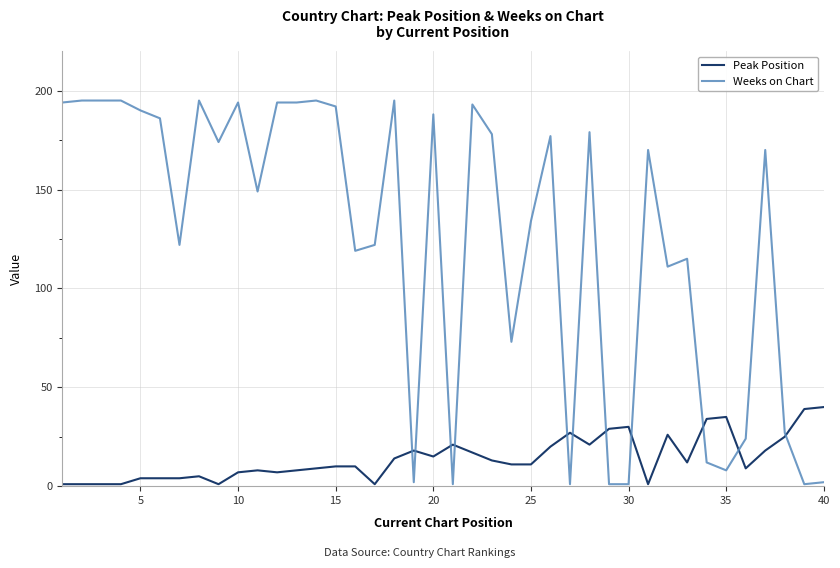

Which series has the largest range (max minus min)?

Weeks on Chart